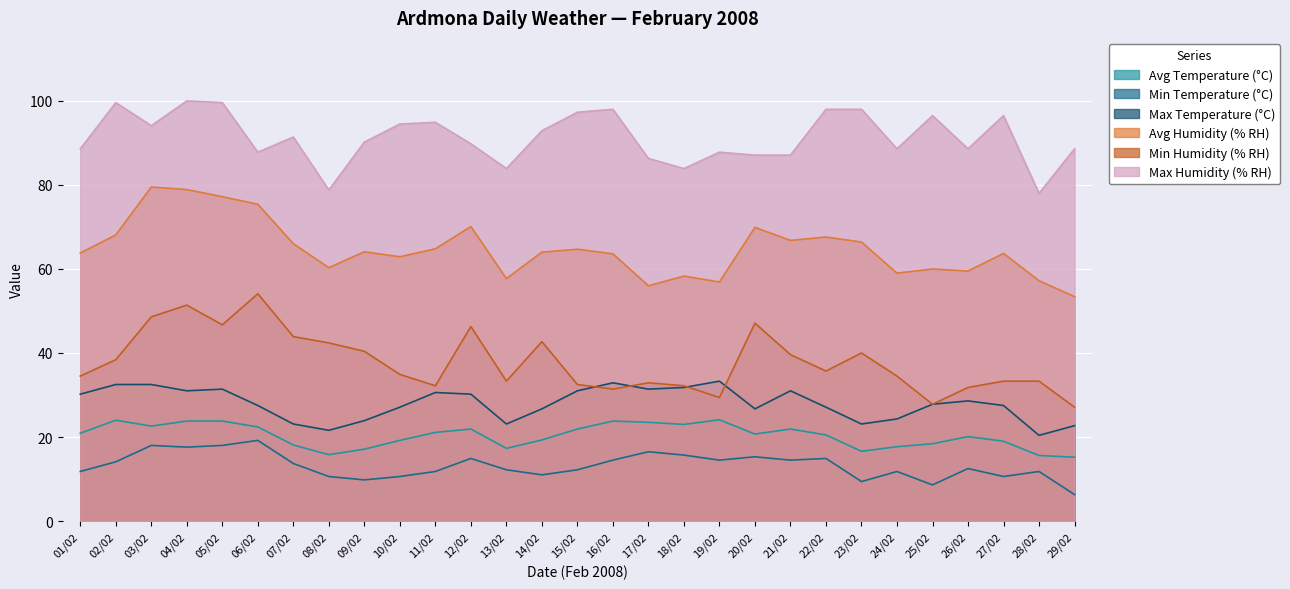

At which category does Avg Temperature (°C) reach its first local peak?

02/02